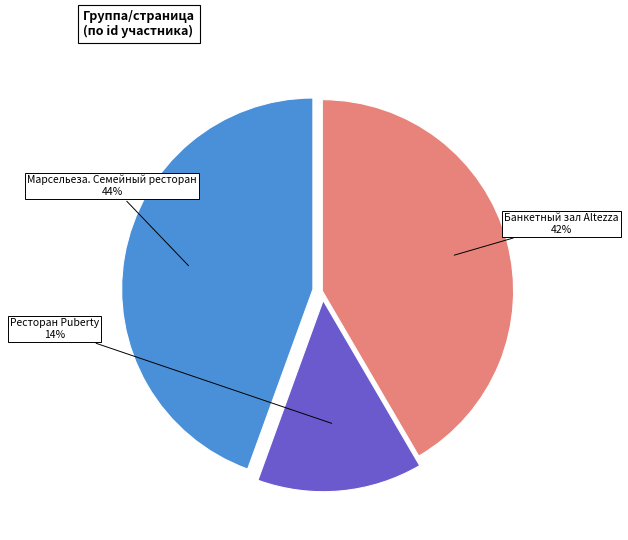

Rank the categories by value from highest to lowest.

Марсельеза. Семейный ресторан, Банкетный зал Altezza, Ресторан Puberty